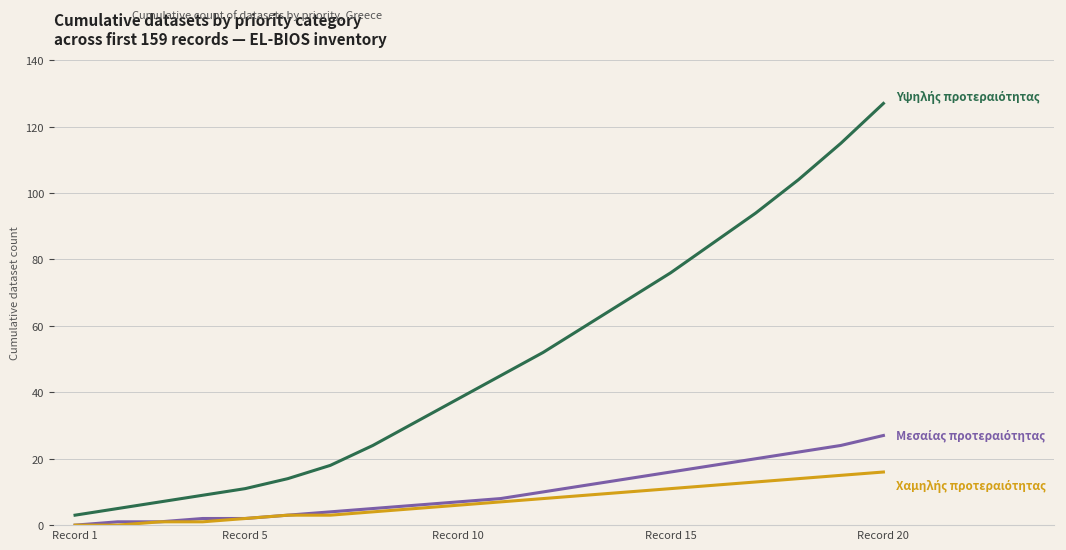

What is the maximum value shown in the chart?

127